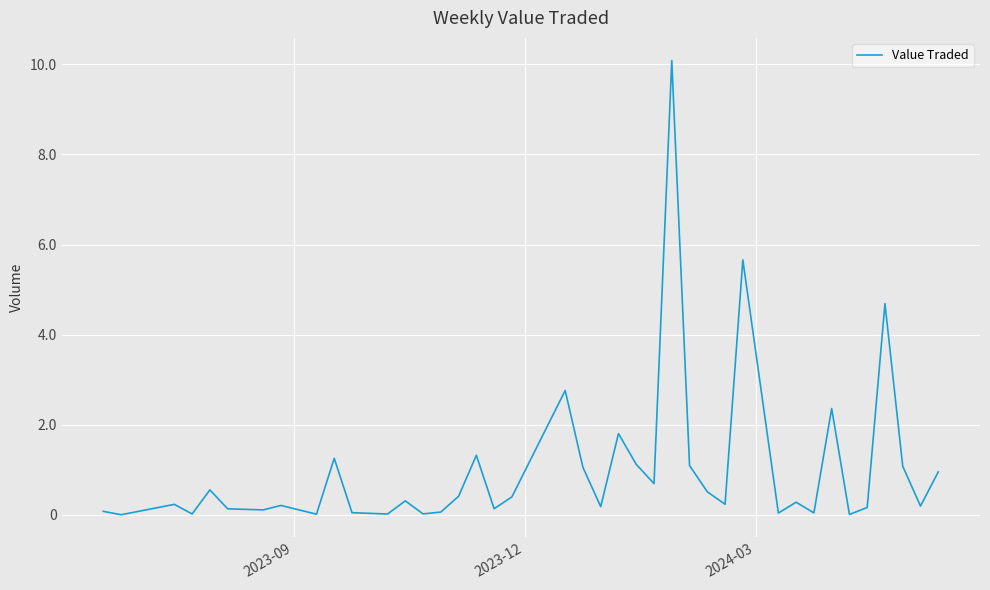

Reading left to right, list all the values displayed in this chart.

806	47	2350	220	5558	1363	1121	2112	170	12562	508	203	3128	236	644	4143	13237	1378	4009	27617	10545	1845	18044	11222	6958	100827	10969	5133	2368	56596	427	2826	460	23620	106	1650	46889	10815	1971	9548